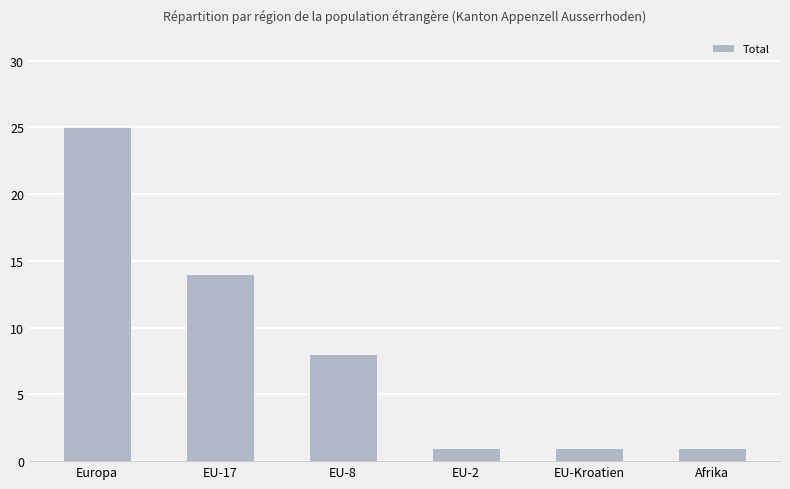

Between EU-Kroatien and EU-8, which is larger?

EU-8